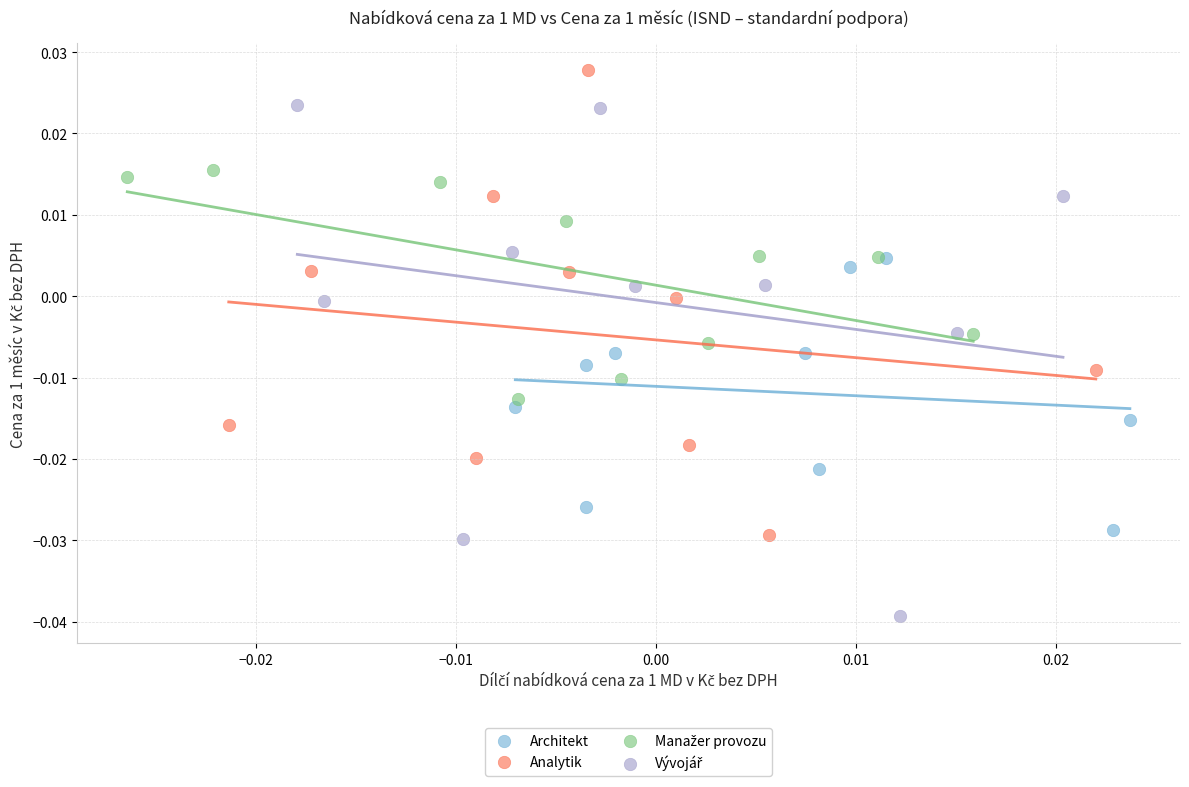

Which series contains the highest Y value?

Analytik